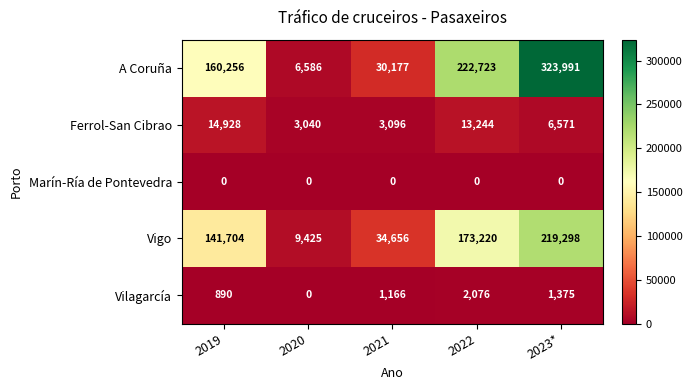

What is the total value across all series at 2021?

69095